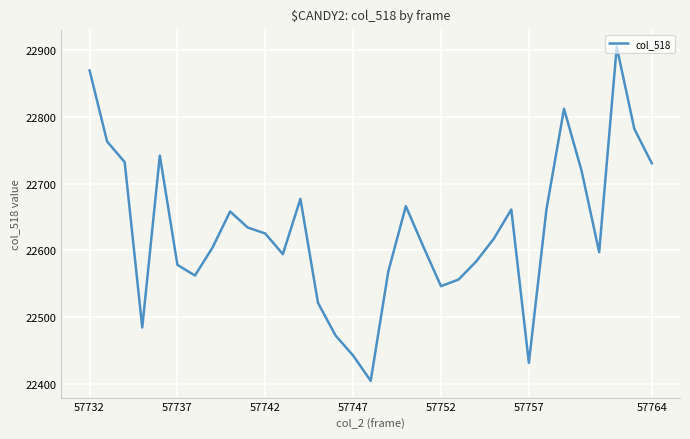

What is the greatest value displayed?

22905